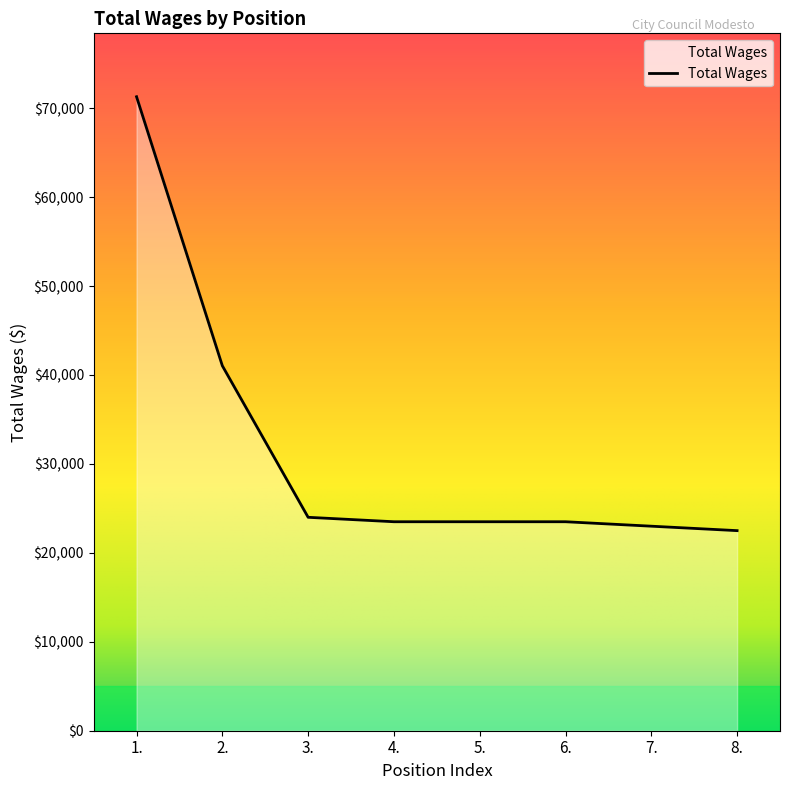

At which category does the chart reach its peak across all series?

1.